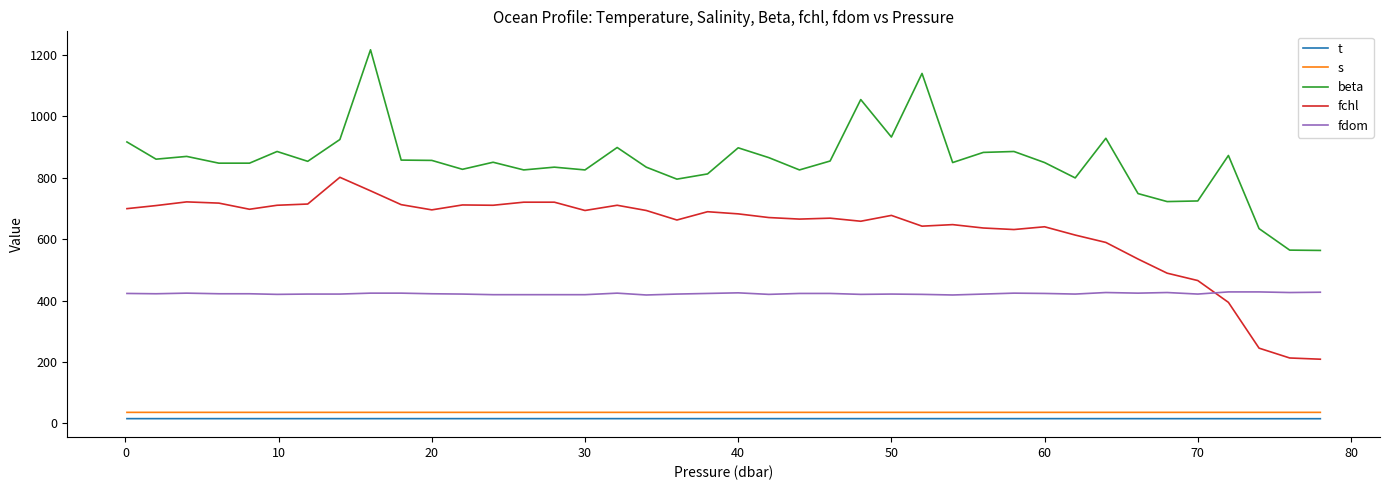

What is the greatest value displayed?

1216.0